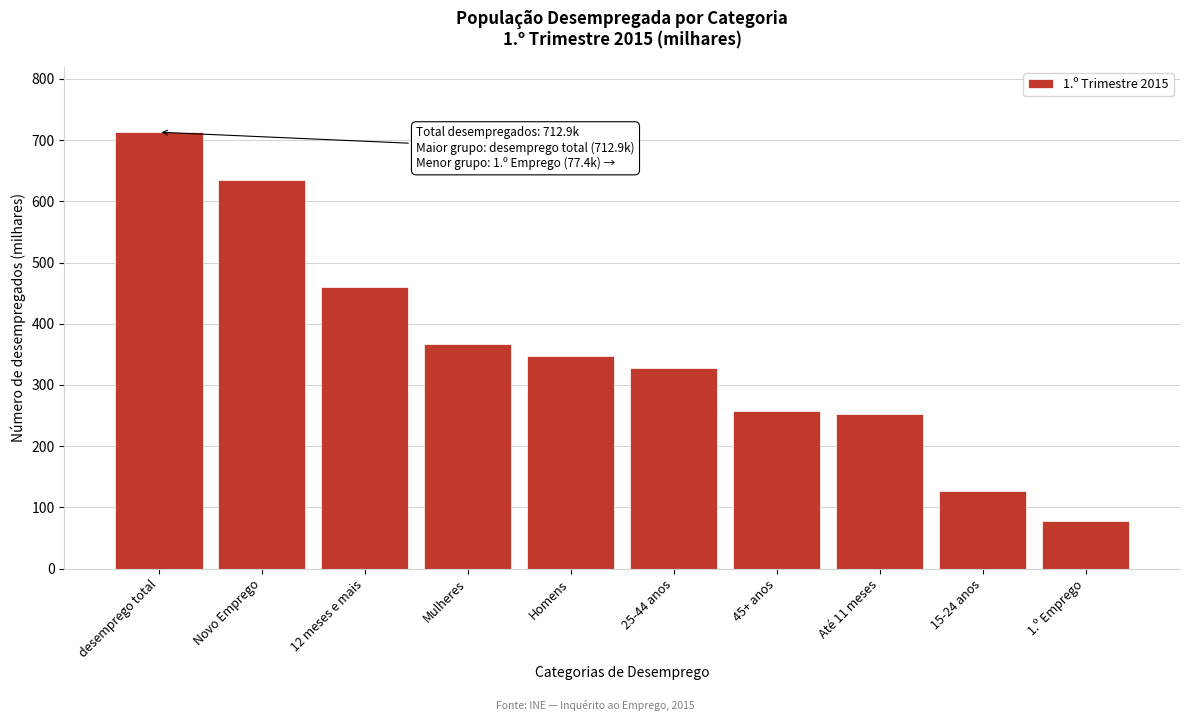

Reading right to left, list all the values displayed in this chart.

1.º Emprego=77.4	15-24 anos=127.0	Até 11 meses=253.0	45+ anos=258.2	25-44 anos=327.7	Homens=346.8	Mulheres=366.1	12 meses e mais=459.9	Novo Emprego=635.5	desemprego total=712.9